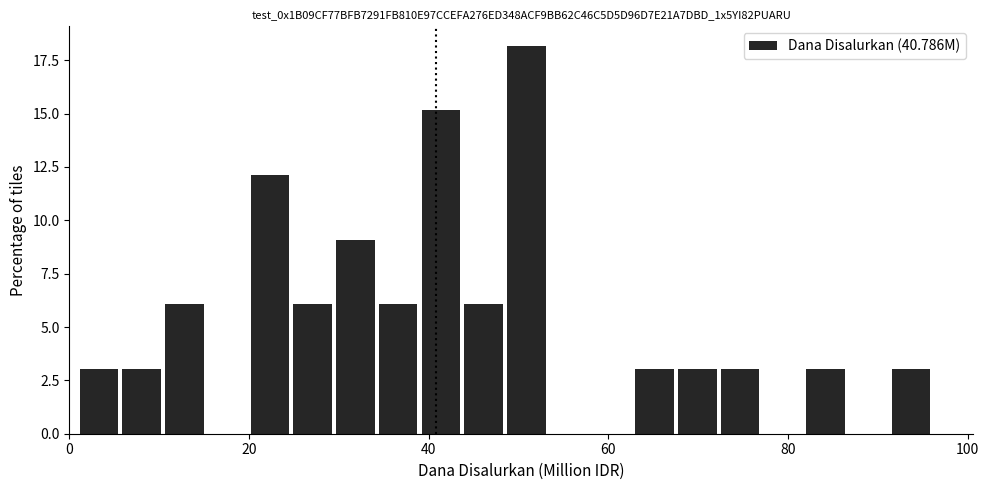

Read against the x-axis, roughly where is the centre of the tallest bar?

50